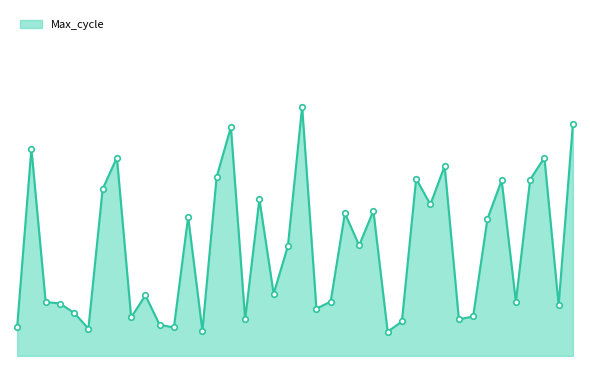

List the labels in order of value, largest first.

02:32, 03:46, 02:01, 00:30, 00:56, 03:41, 03:04, 01:59, 02:59, 03:39, 03:20, 00:48, 02:09, 03:02, 02:52, 02:41, 01:51, 03:17, 02:49, 02:29, 02:12, 01:33, 02:39, 03:23, 00:35, 00:38, 03:44, 02:36, 00:40, 03:15, 00:59, 02:04, 03:06, 02:56, 01:35, 00:09, 01:45, 00:43, 01:56, 02:54